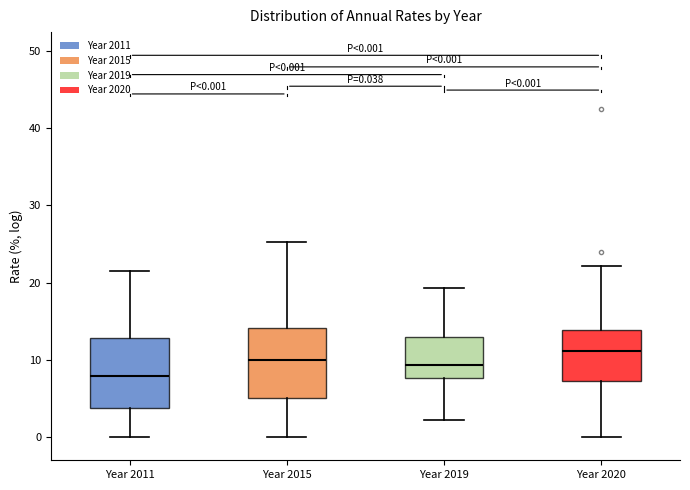

Which box has the lowest median line?

Year 2011